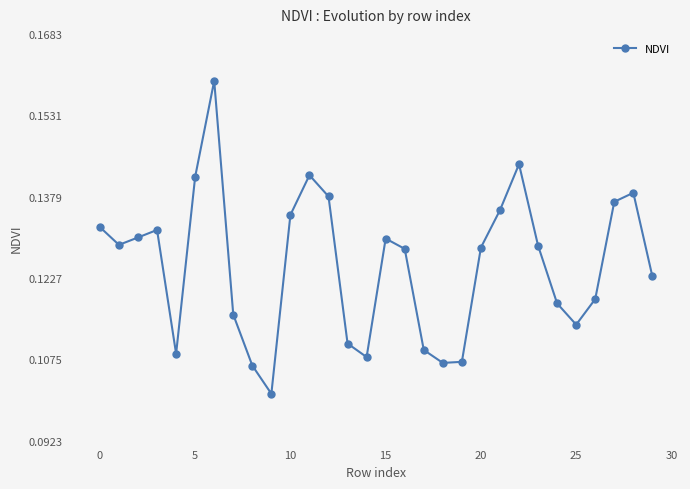

How many interior local valleys (lower than both neighbors) does the data have?

6